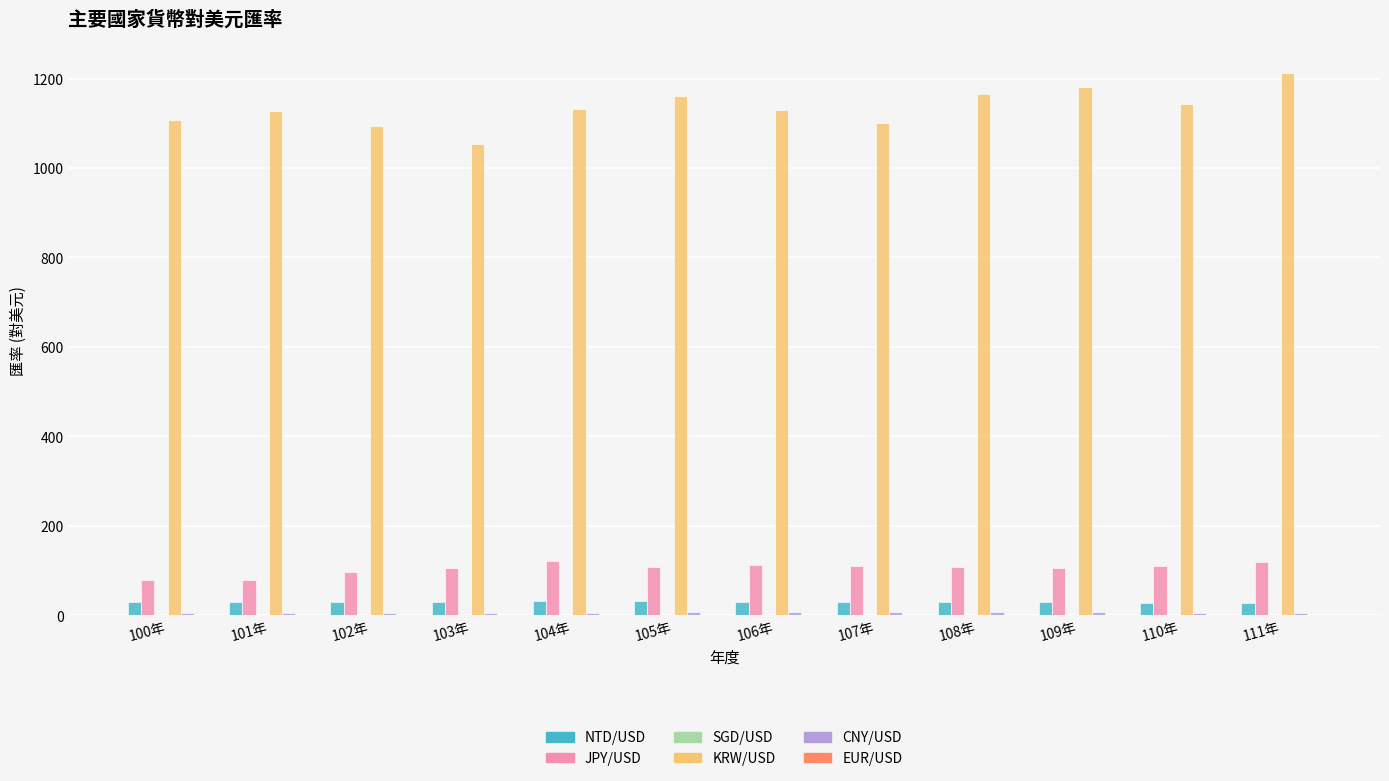

What is the sum of all NTD/USD values?

360.8